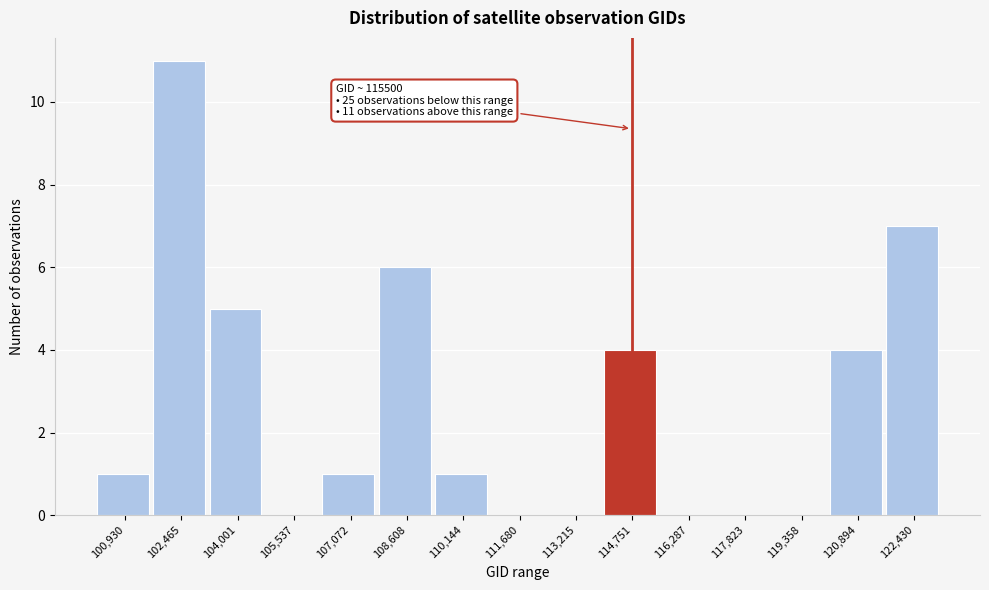

Reading right to left, transcribe all the data shown in this chart.

122,430=7	120,894=4	119,358=0	117,823=0	116,287=0	114,751=4	113,215=0	111,680=0	110,144=1	108,608=6	107,072=1	105,537=0	104,001=5	102,465=11	100,930=1